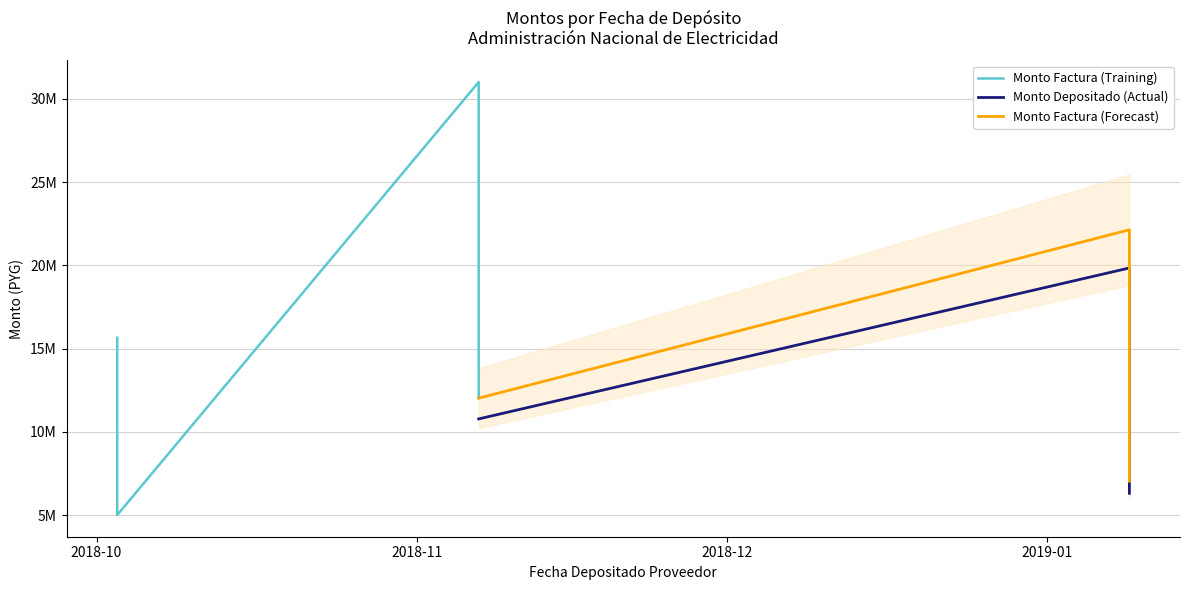

Between 2019-01-09 and 2018-11-07, which is larger?

2018-11-07